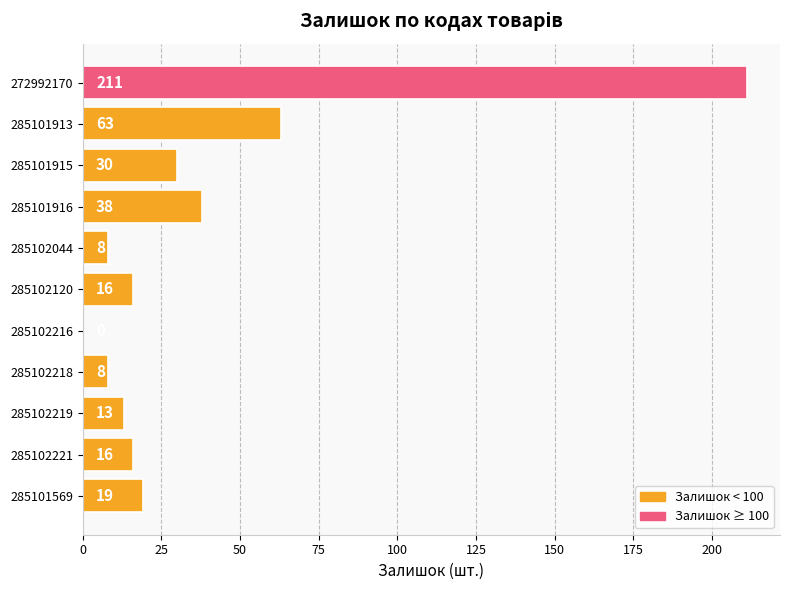

How many values are above zero?

10